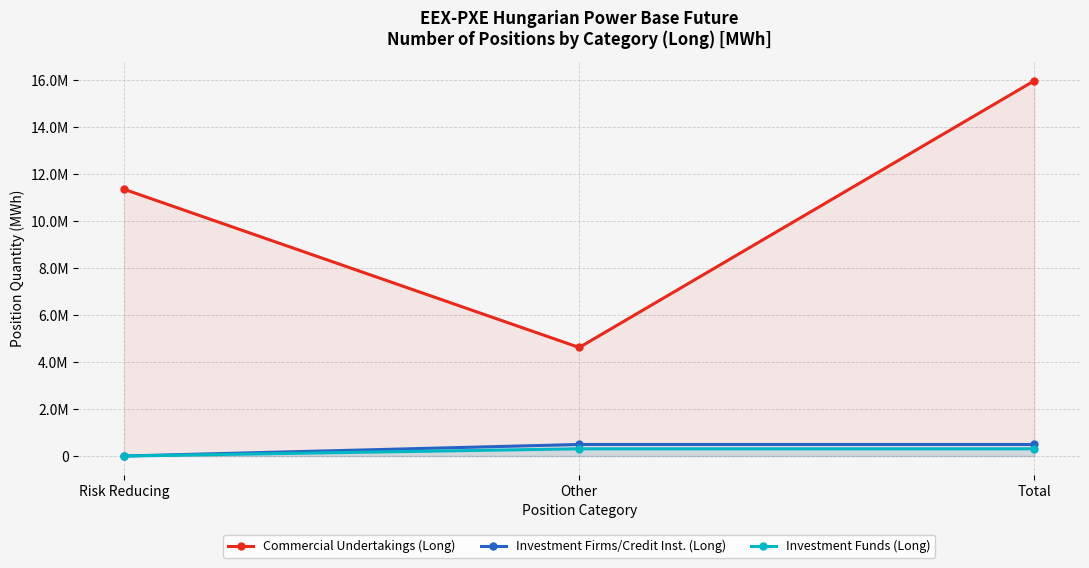

Which series has the largest range (max minus min)?

Commercial Undertakings (Long)